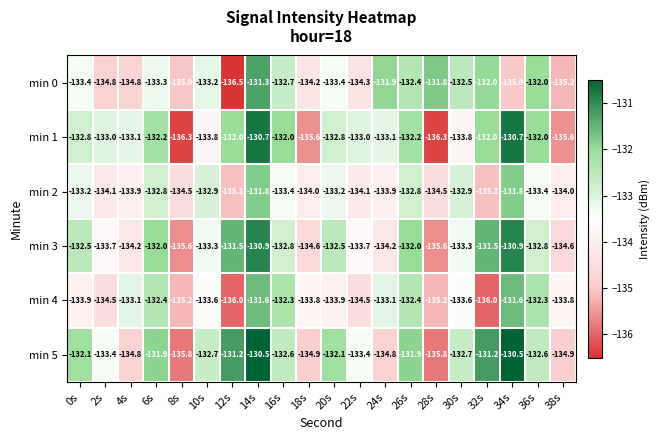

At which label does min 2 first exceed -133?

6s